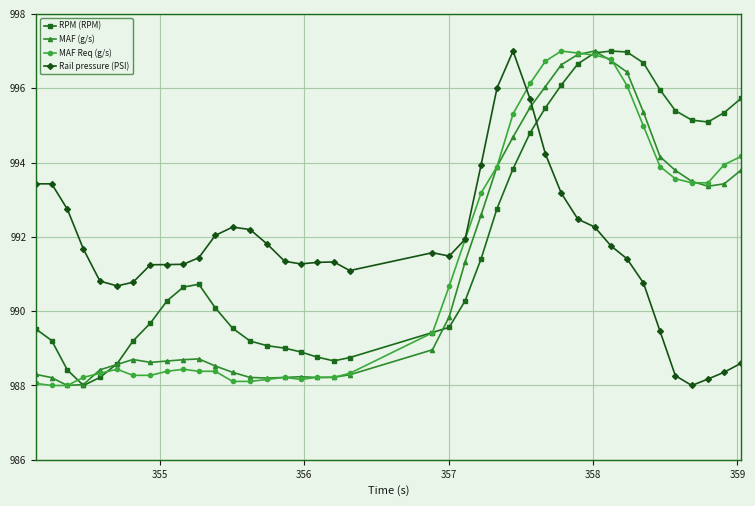

What is the value of the RPM (RPM) point at the 27th from the left?

994.8